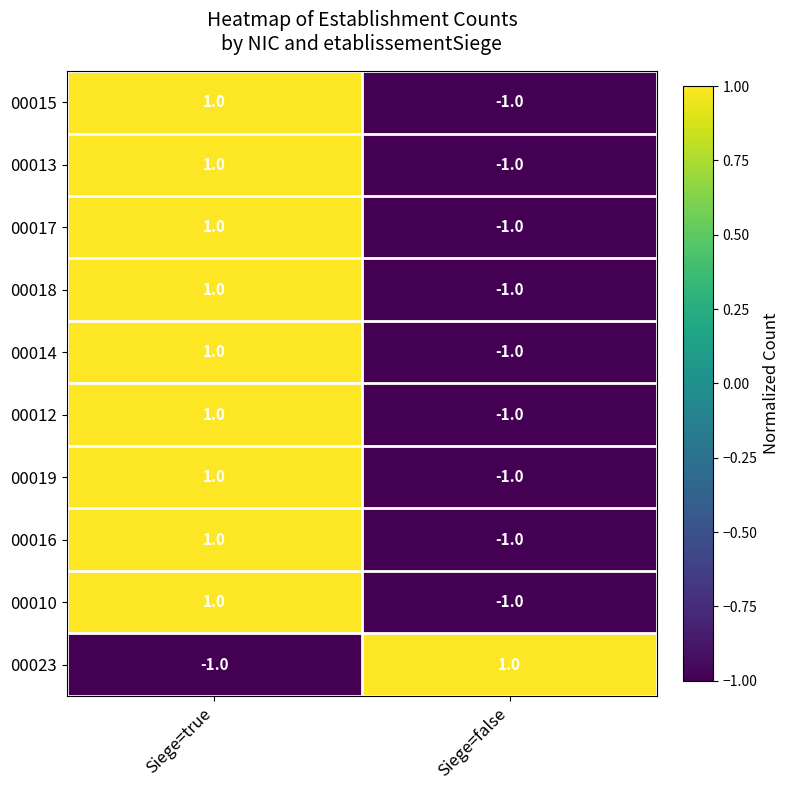

At which label does 00017 reach its peak?

Siege=true